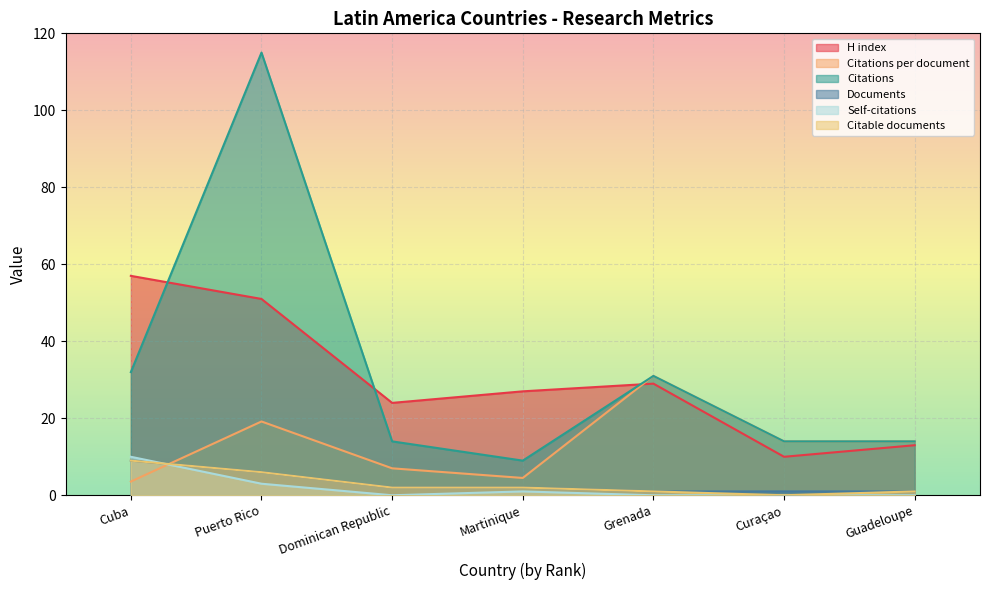

Which label corresponds to the smallest value in the chart?

Dominican Republic